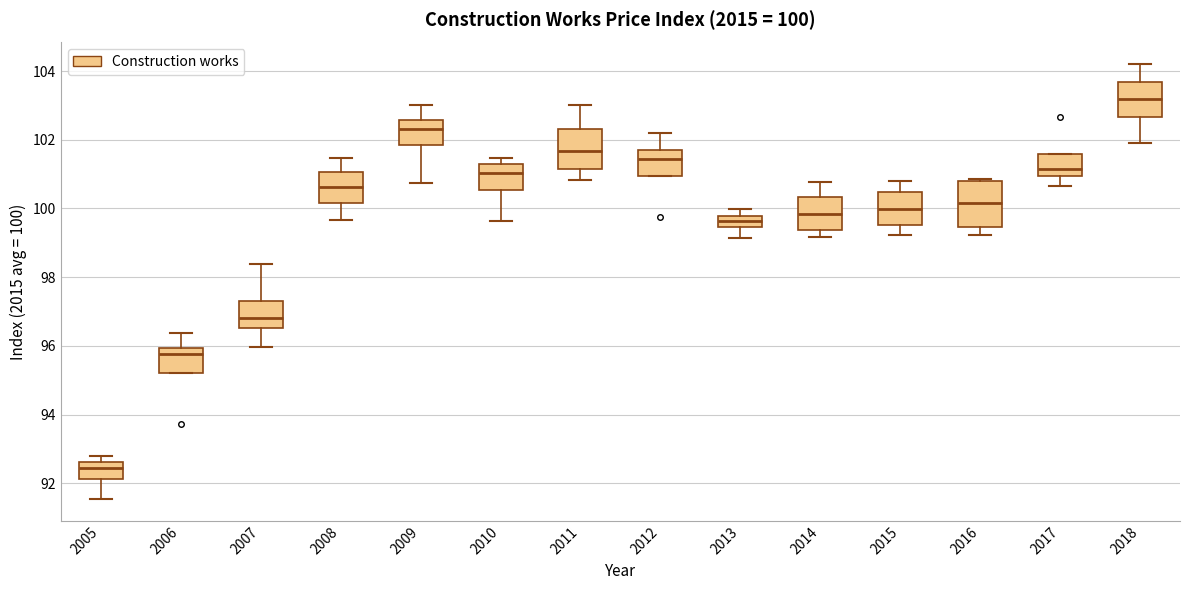

Which box has the highest median line?

2018